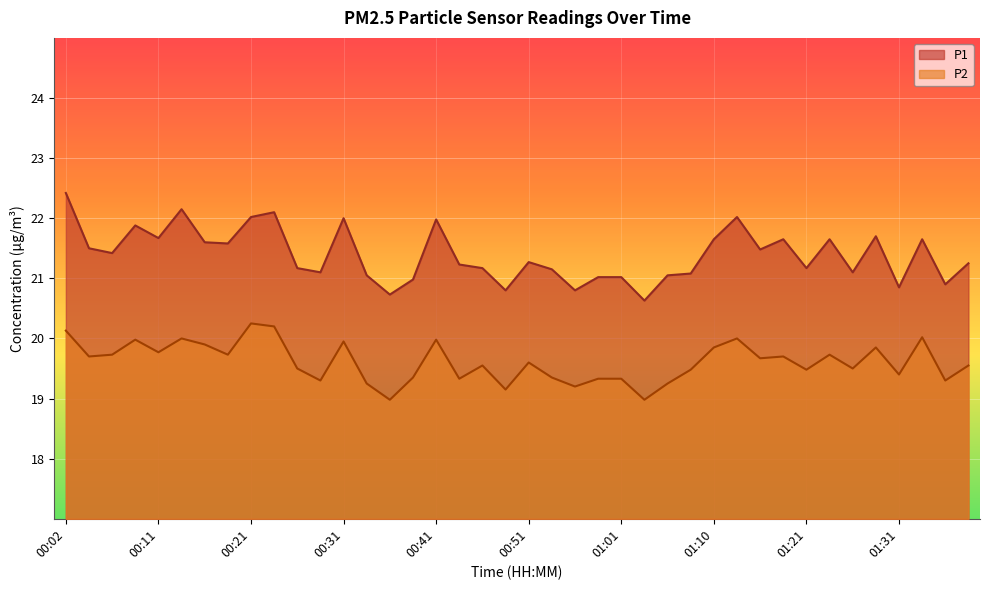

What is the approximate value of P2 at 00:29?

19.3